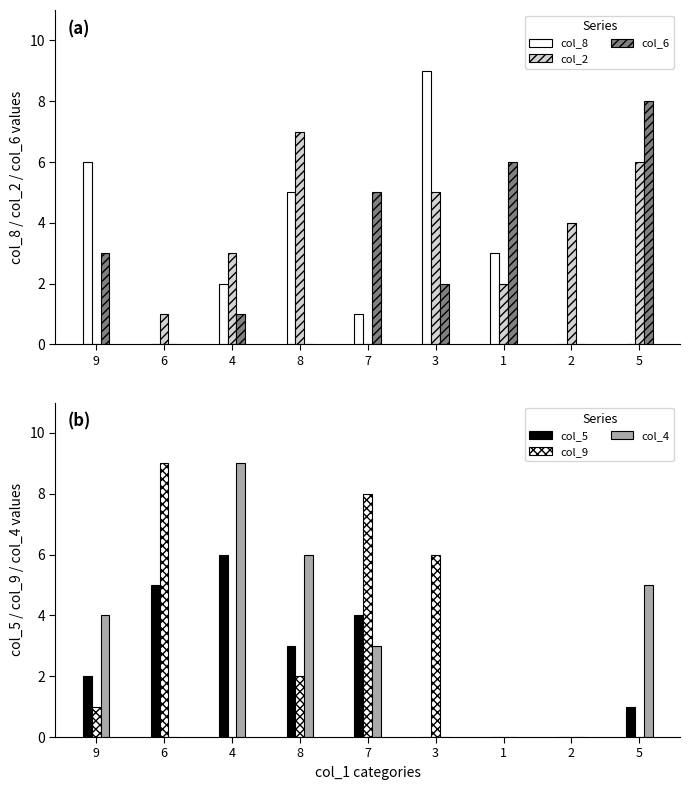

Is the value of col_9 at 9 greater than the value of col_2 at 5?

No